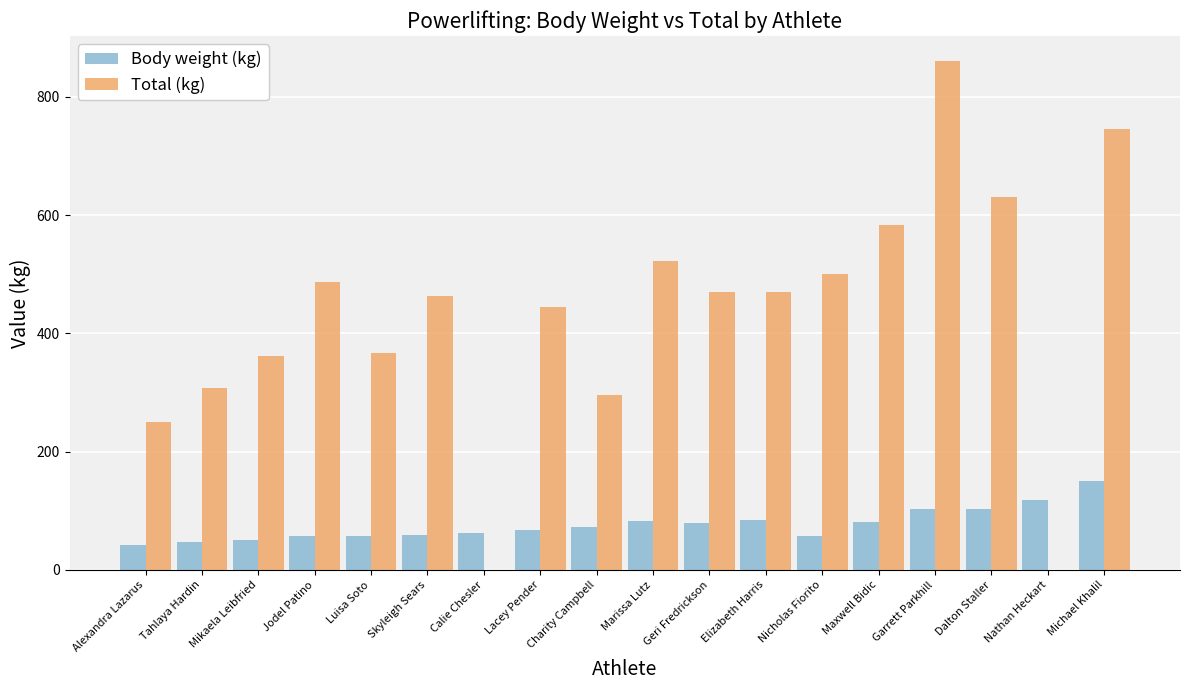

Are the bars grouped side by side (vs. stacked)?

Yes